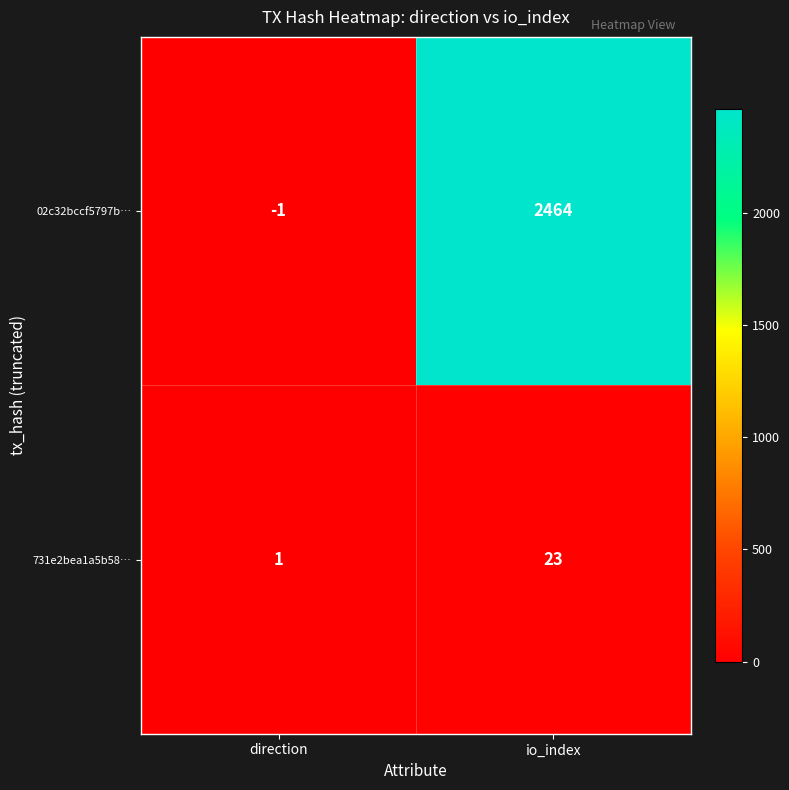

At which category does the chart reach its minimum across all series?

direction